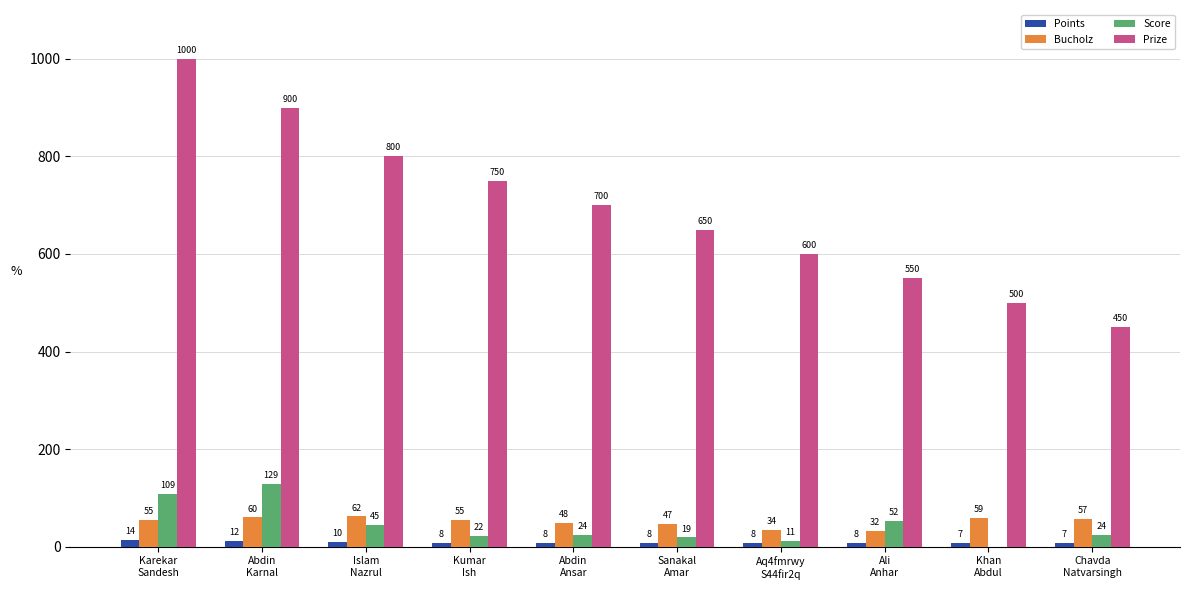

How many data points in Bucholz are above 55?

4